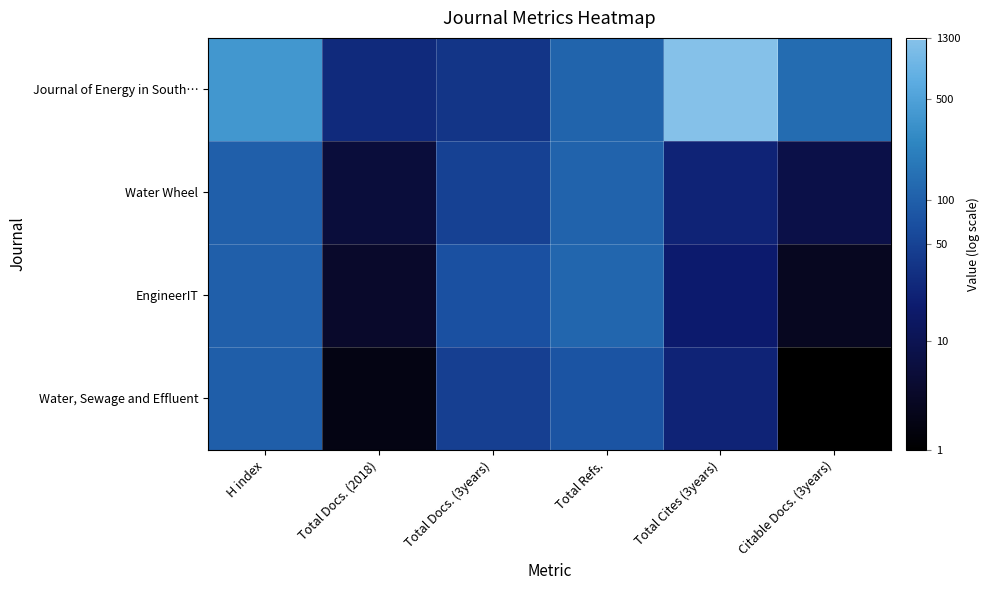

Which series has the largest total across all categories?

Journal of Energy in South…